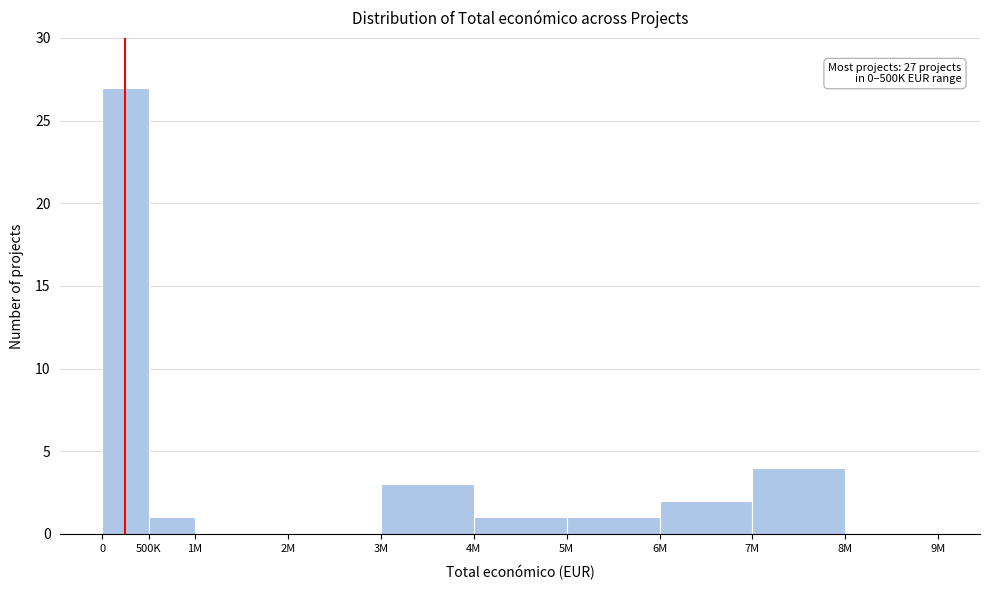

Reading left to right, extract all data points from this chart.

0=27	500K=1	1M=0	2M=0	3M=3	4M=1	5M=1	6M=2	7M=4	8M=0